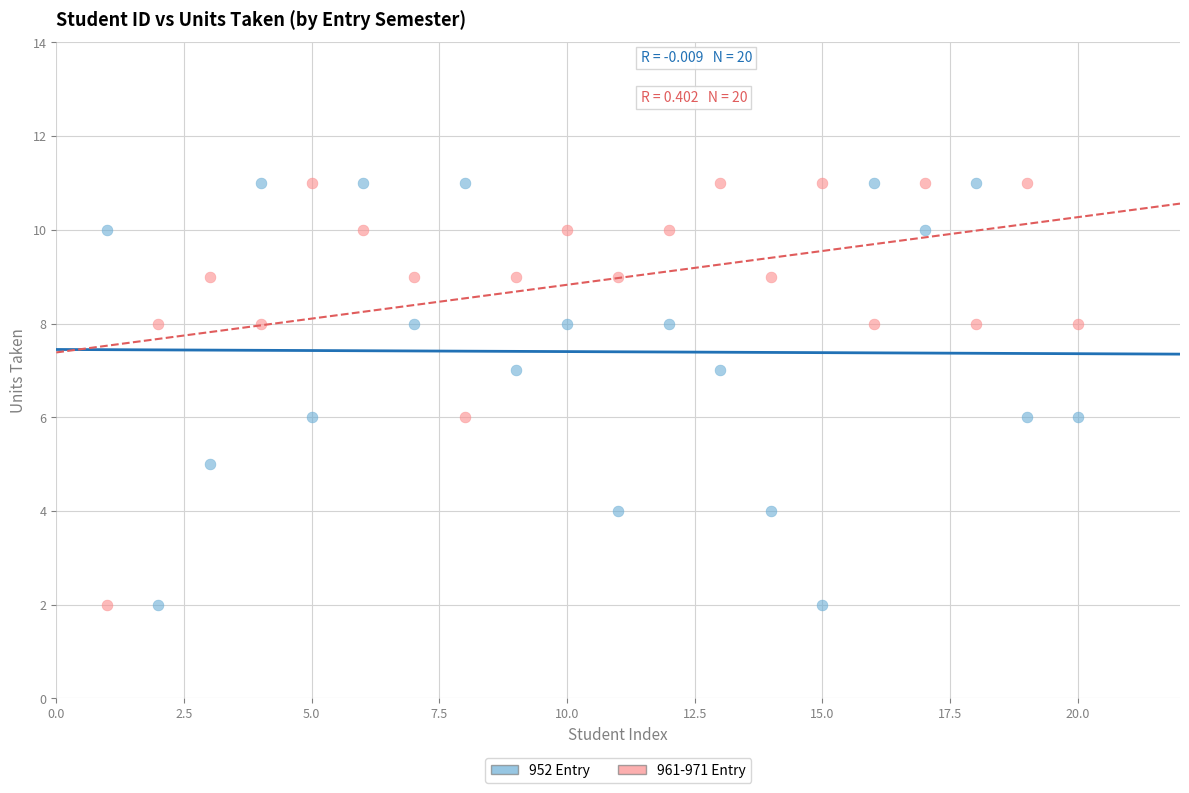

What is the X range (max minus min) for the scatter plot?

19